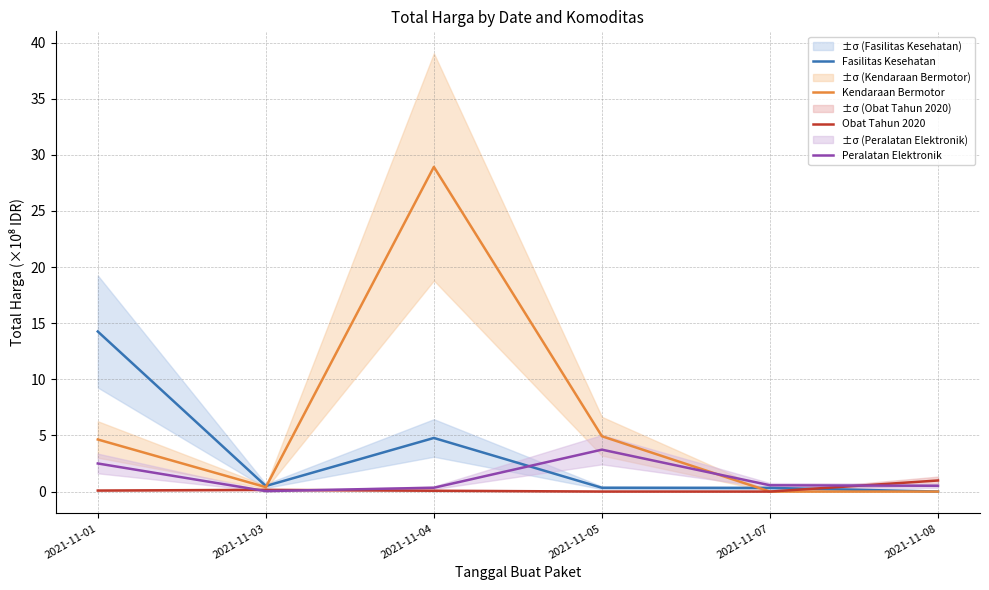

What is the average value of the Kendaraan Bermotor series?

6.5